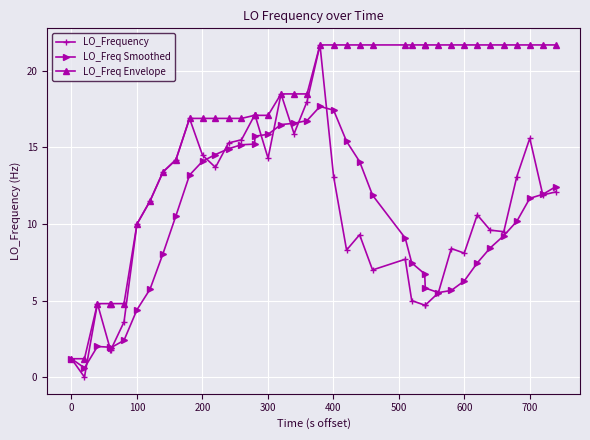

What is the maximum value for LO_Frequency?

21.7